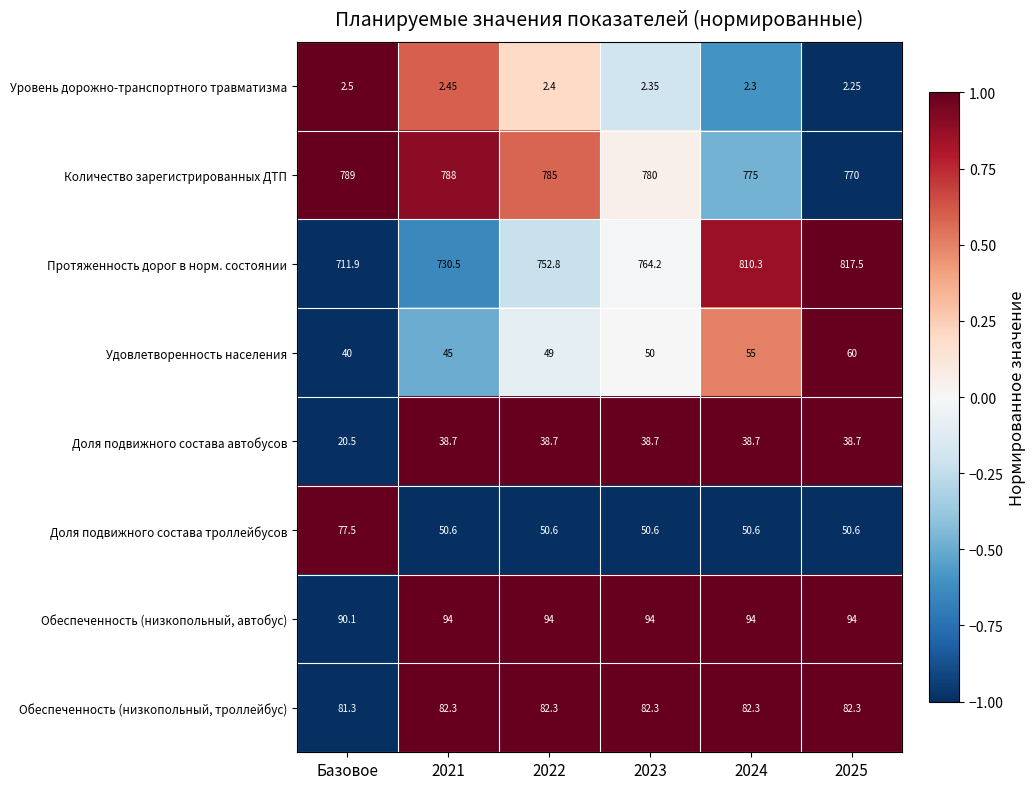

How many data points in Удовлетворенность населения are less than 50?

3